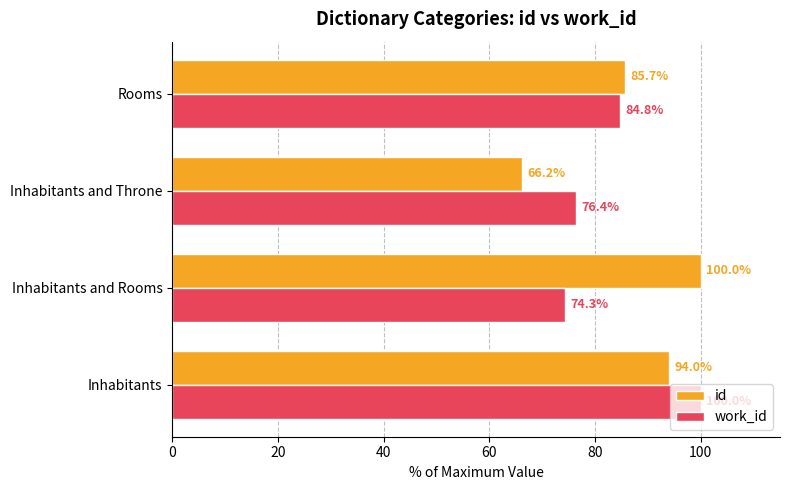

Which category has the lowest value across all series?

Inhabitants and Throne